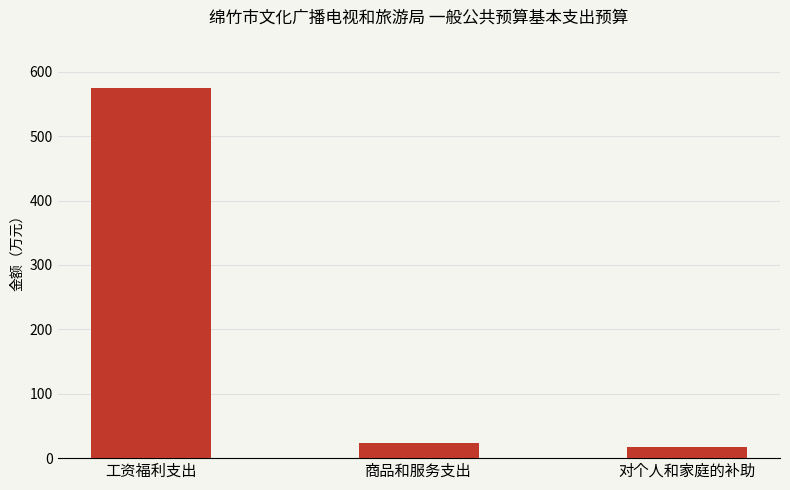

Reading left to right, extract all data points from this chart.

574.3	23.7	17.4